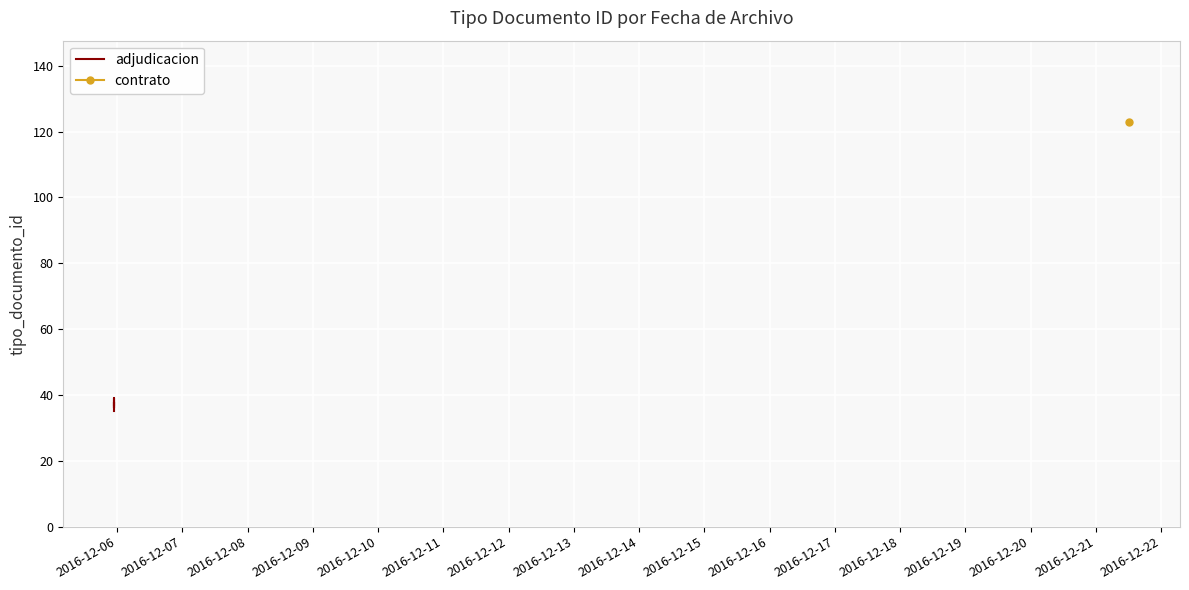

Count the values in the range 36 to 38.

3